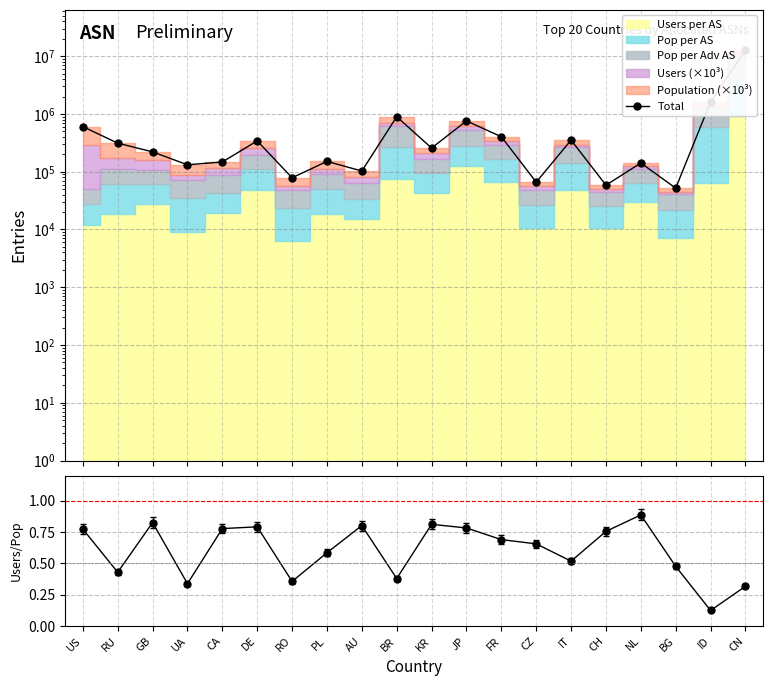

At which label is Users/Pop closest to 0?

ID